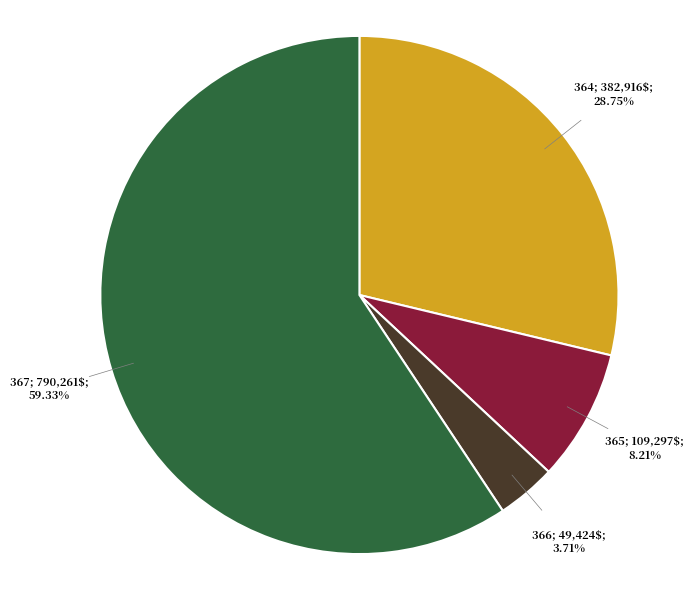

Is there a majority slice in this chart?

Yes